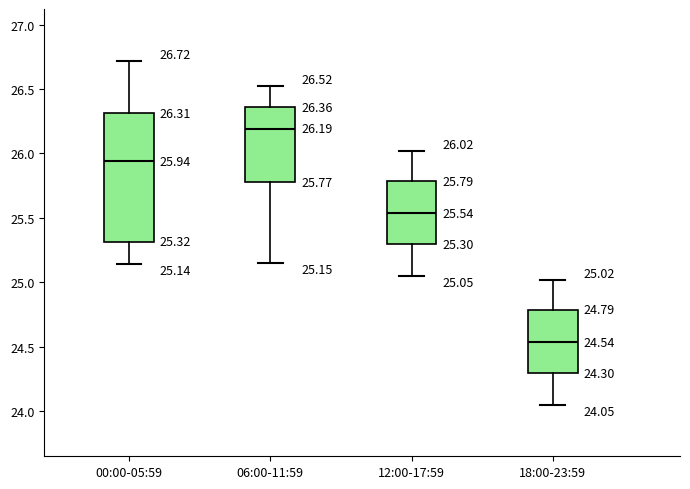

Which box's median line is the lowest?

18:00-23:59